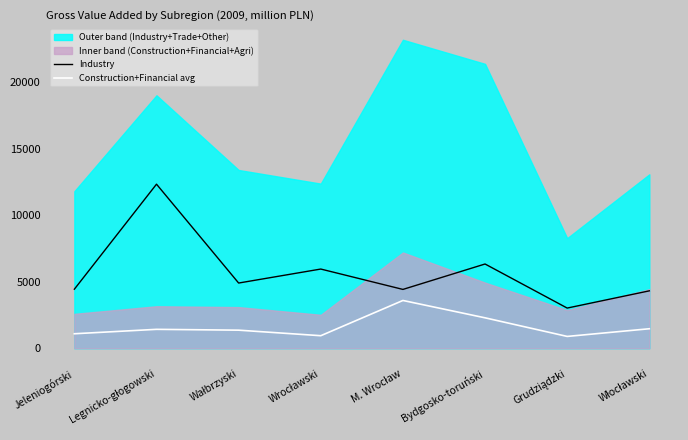

Where is Construction+Financial avg nearest to the value 2238?

Bydgosko-toruński